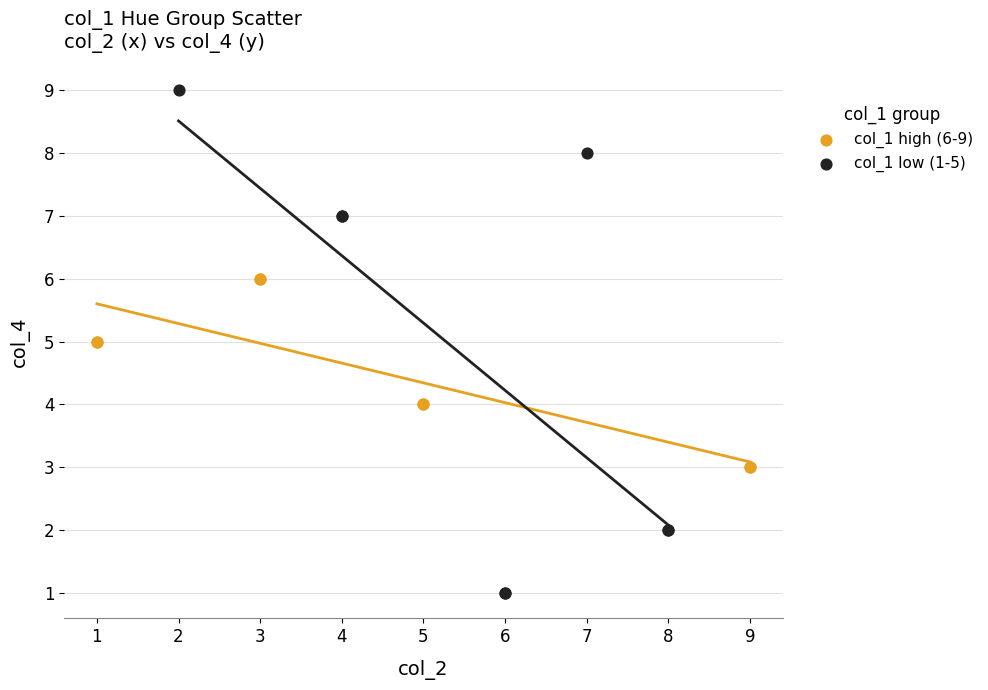

Which series reaches the minimum Y coordinate?

col_1 low (1-5)